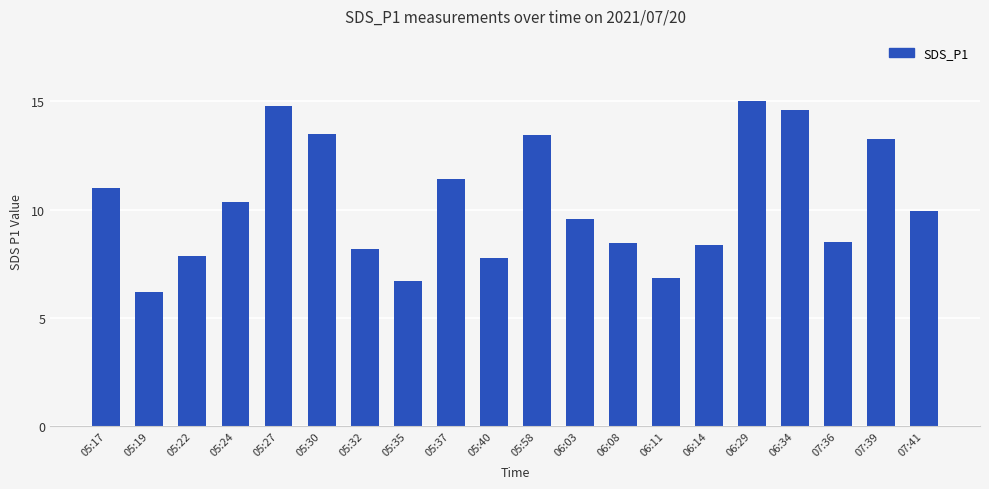

What is the label of the 8th bar from the left?

05:35